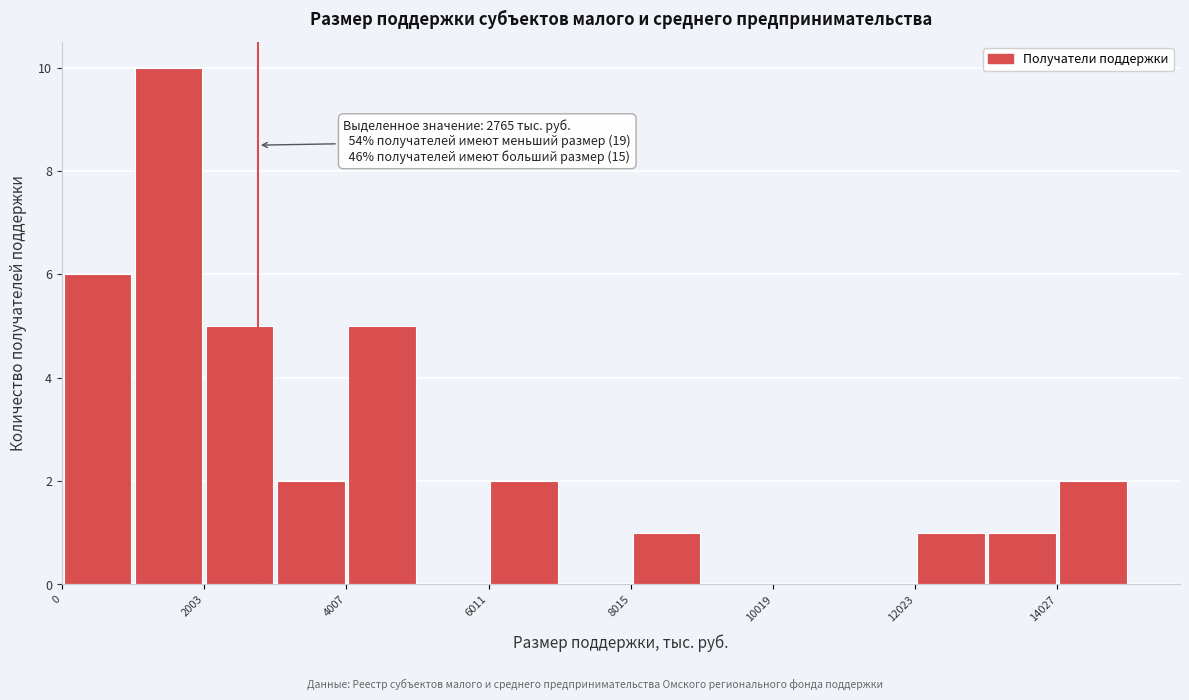

Read against the x-axis, roughly where is the centre of the tallest bar?

1500